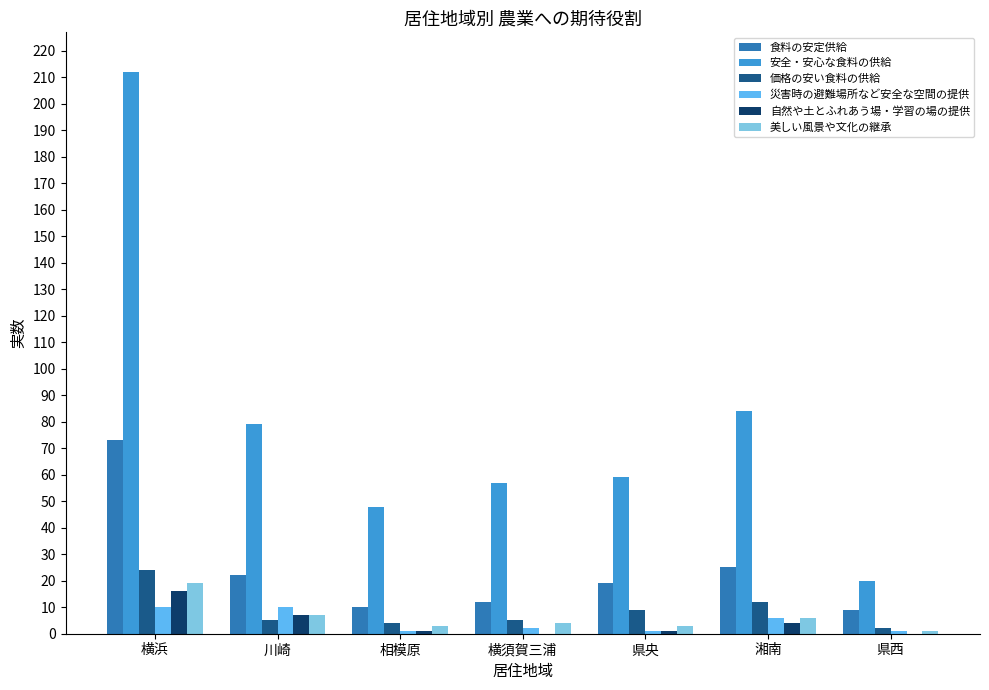

Is the value of 価格の安い食料の供給 at 川崎 greater than the value of 食料の安定供給 at 県央?

No